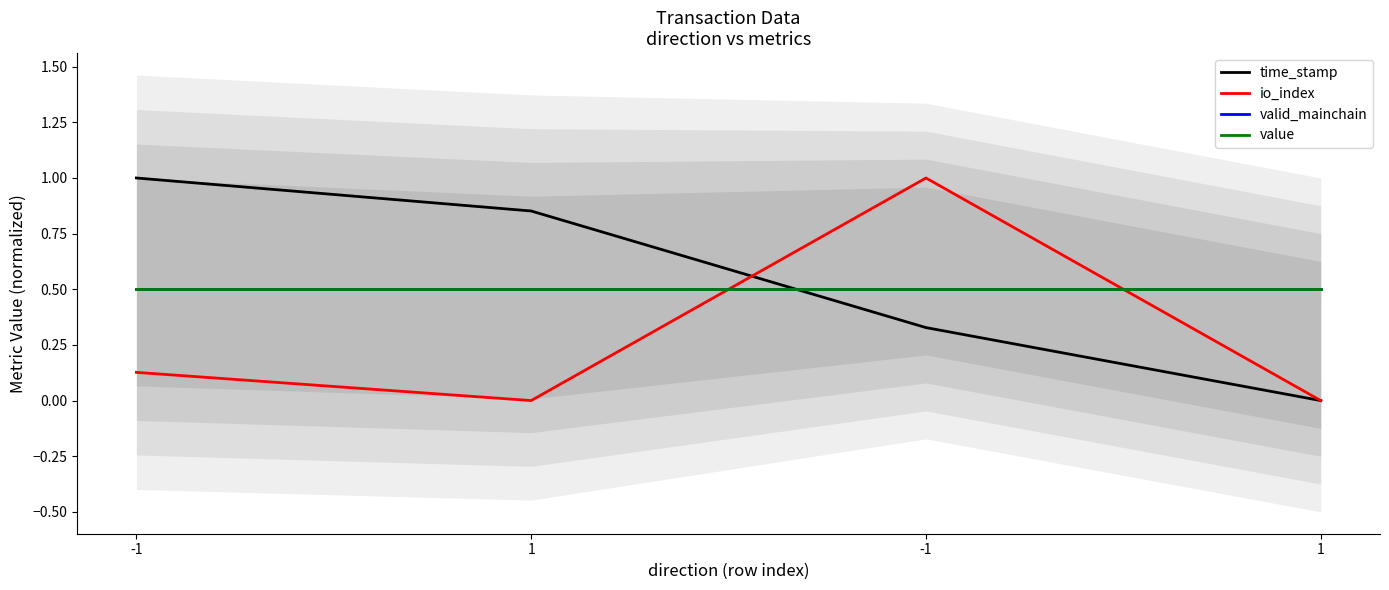

True or false: time_stamp has more than 1 points higher than both neighbors.

False